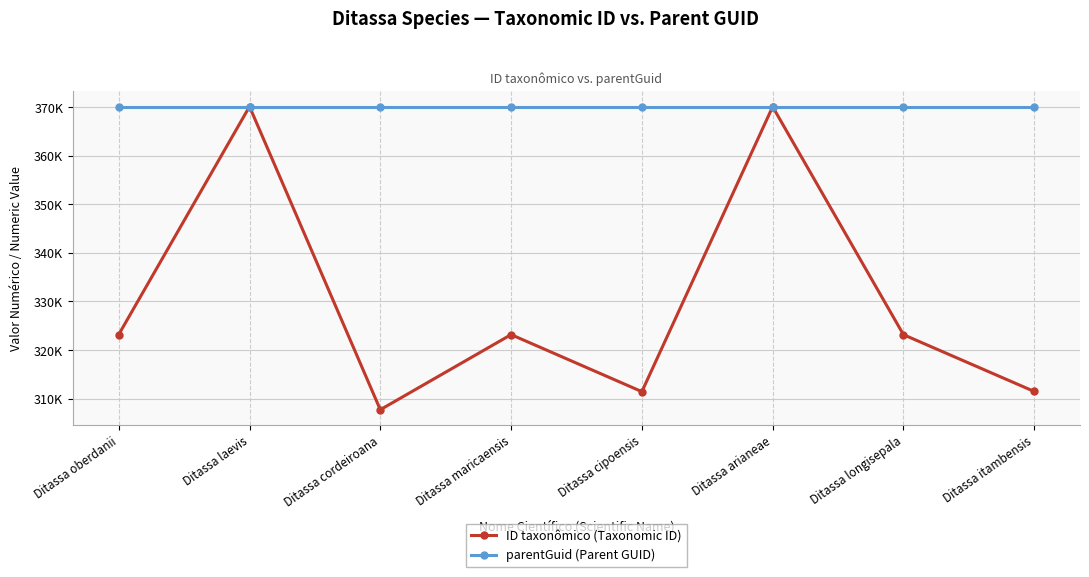

True or false: parentGuid (Parent GUID) has more than 0 points higher than both neighbors.

False